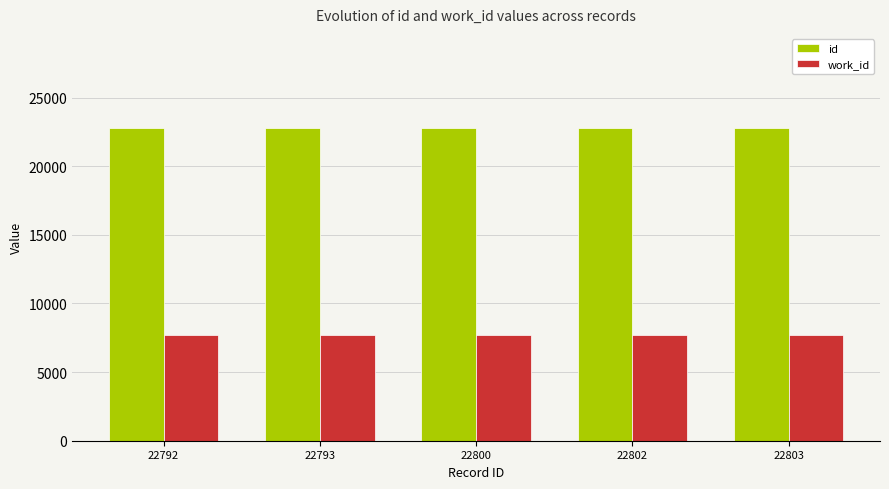

List the series in order of their overall mean, highest first.

id, work_id